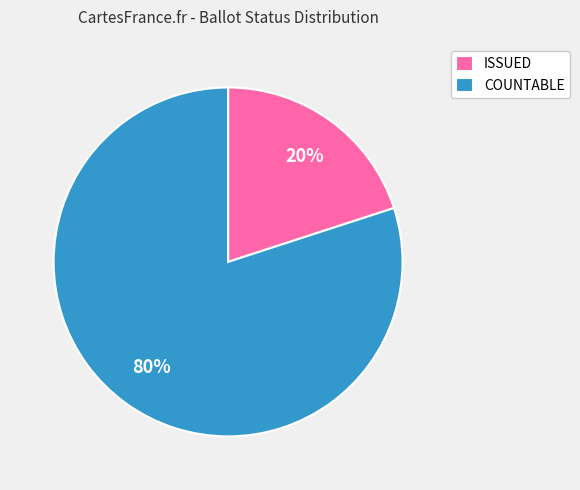

The COUNTABLE slice represents 80% of the pie. True or false?

True